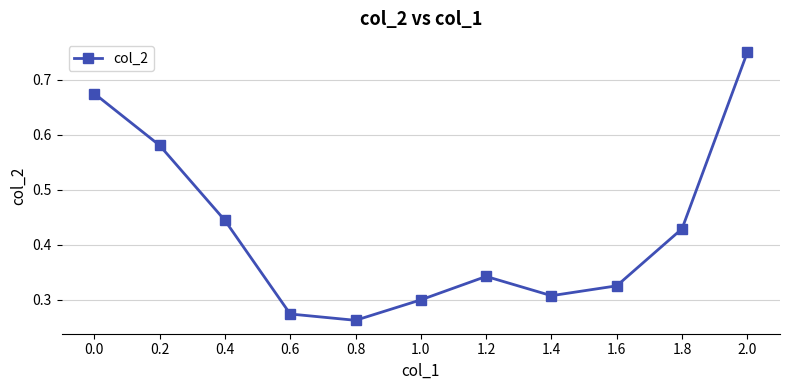

True or false: there are more than 2 points higher than both neighbors.

False